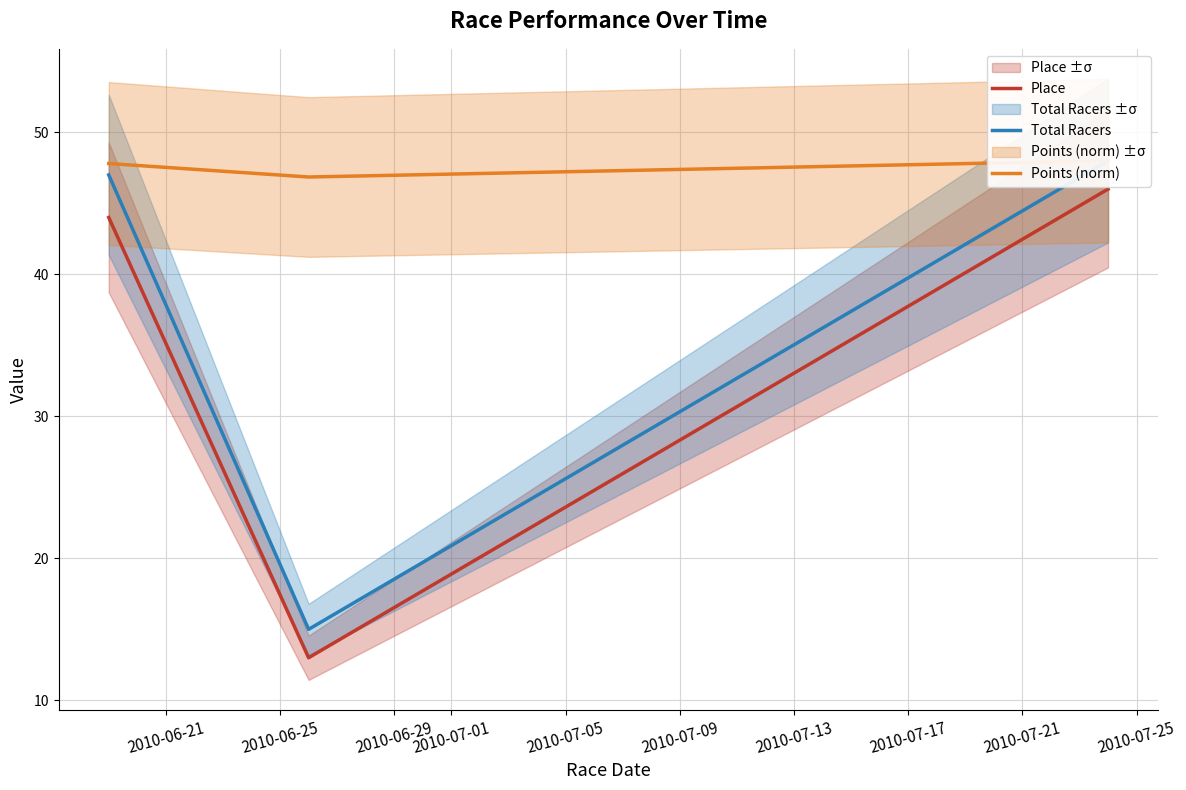

What is the minimum value for Place?

13